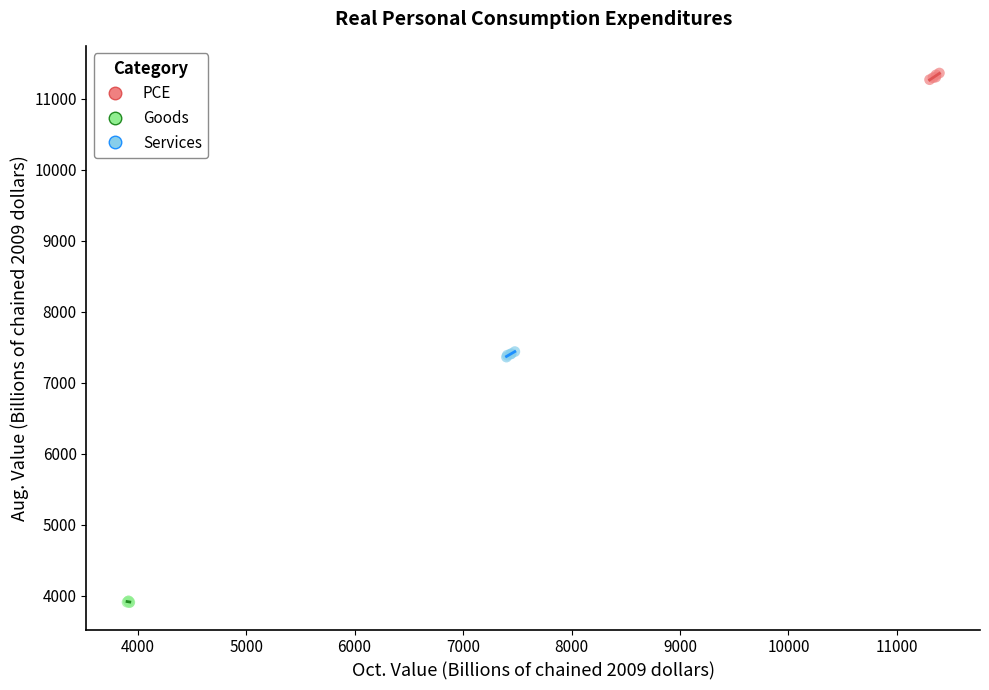

Which series reaches the minimum Y coordinate?

Goods